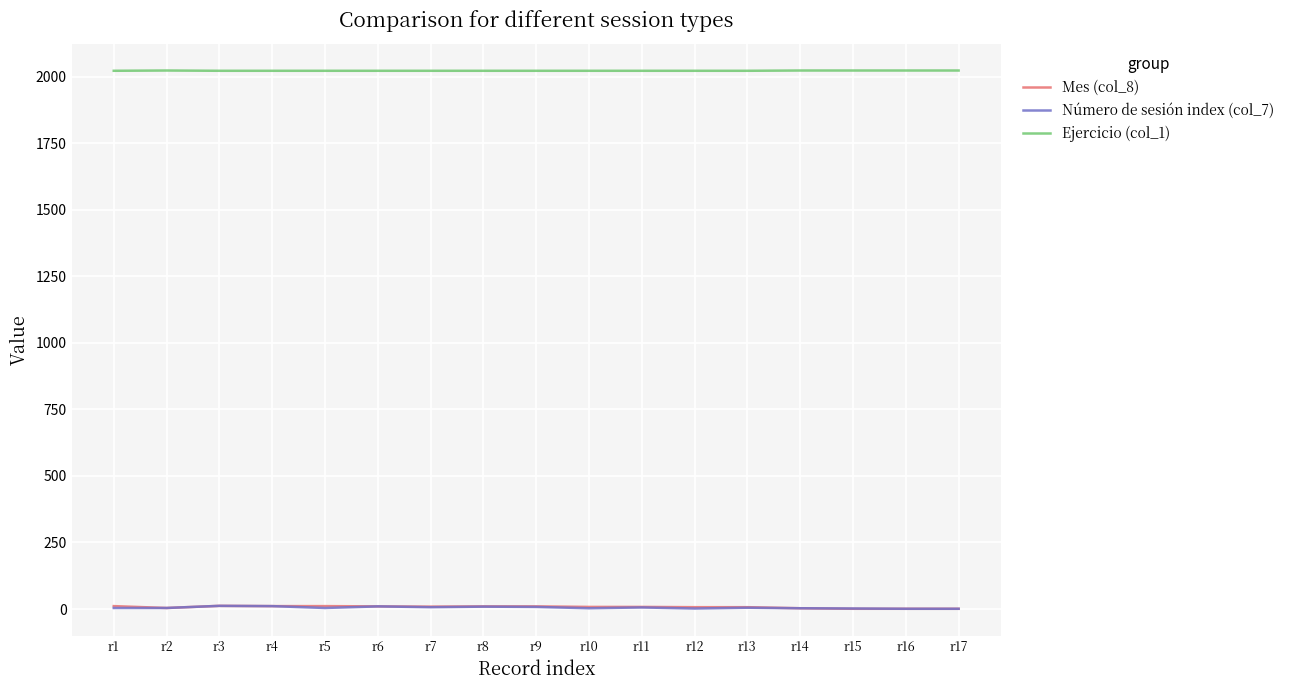

What is the maximum value shown in the chart?

2023